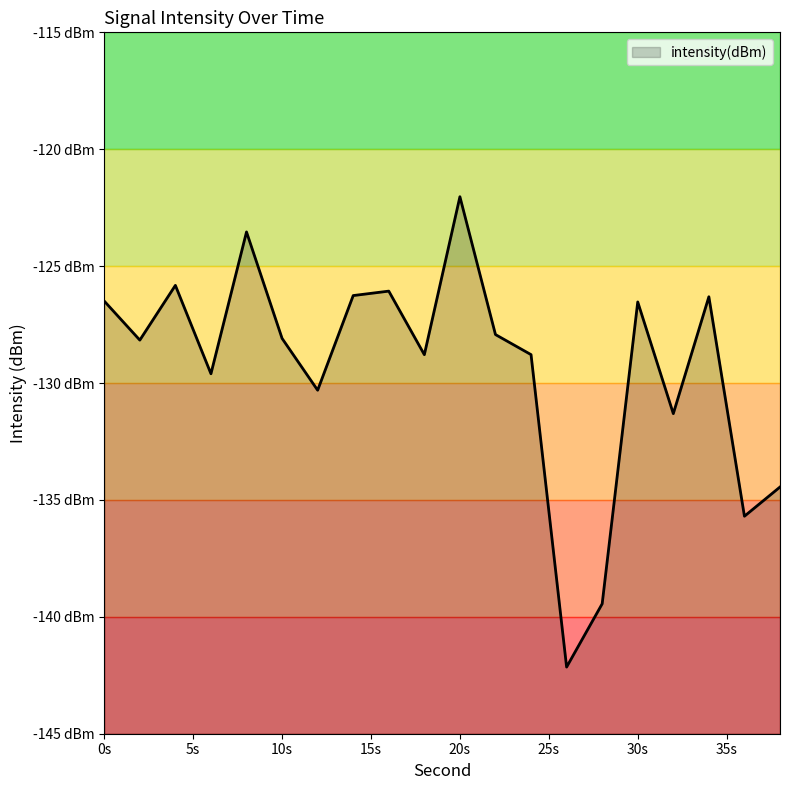

At which label is the value closest to -132?

32